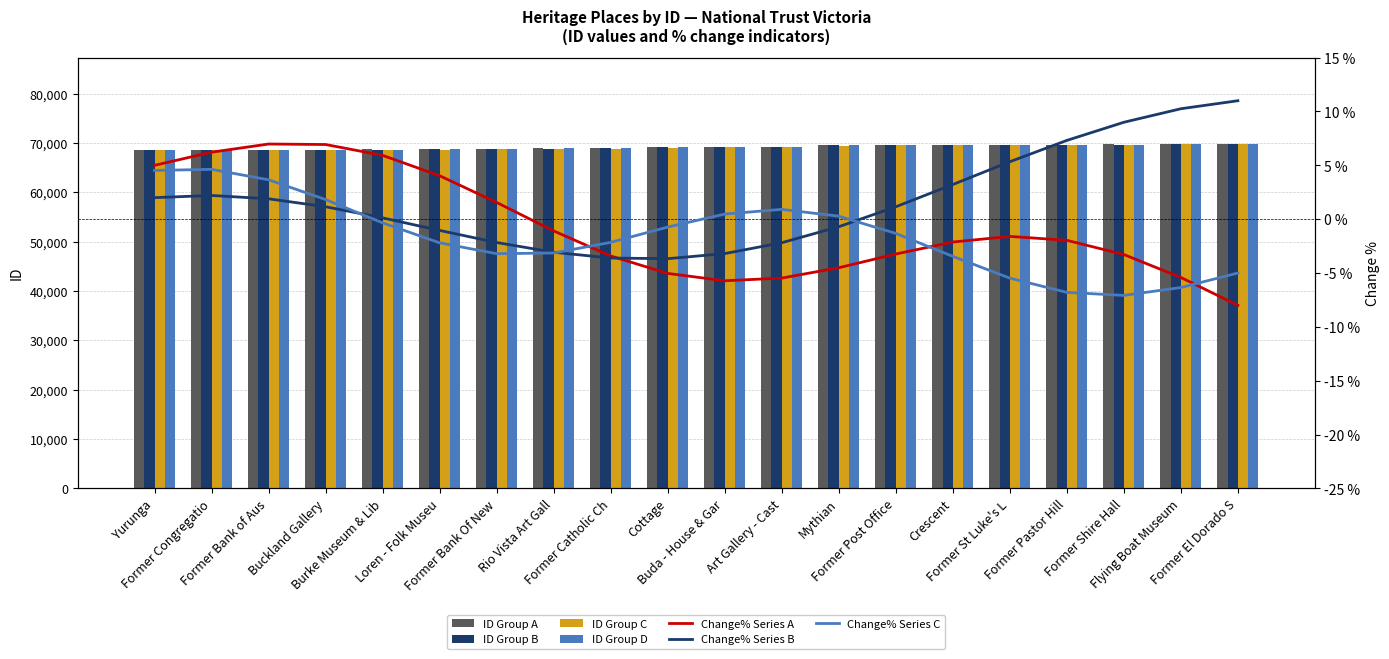

Count the number of categories in the chart.

20